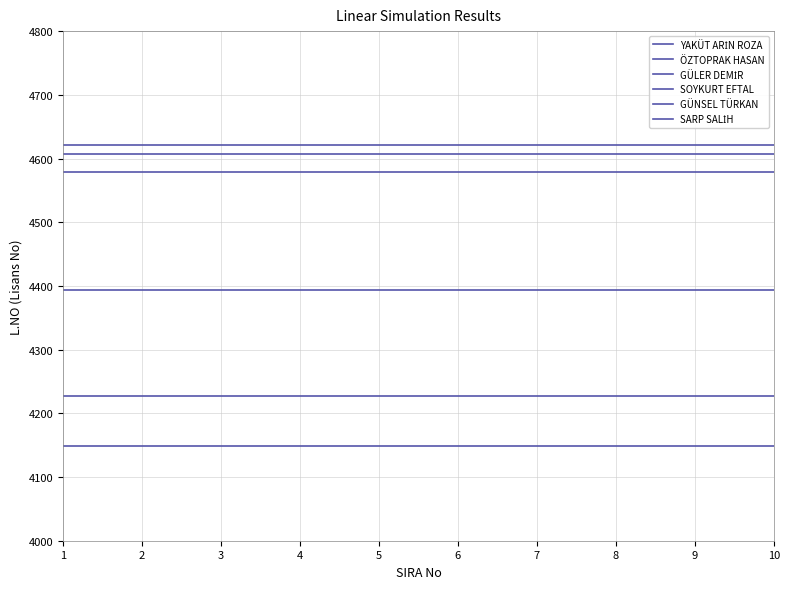

At how many categories does at least one series exceed 4292?

10